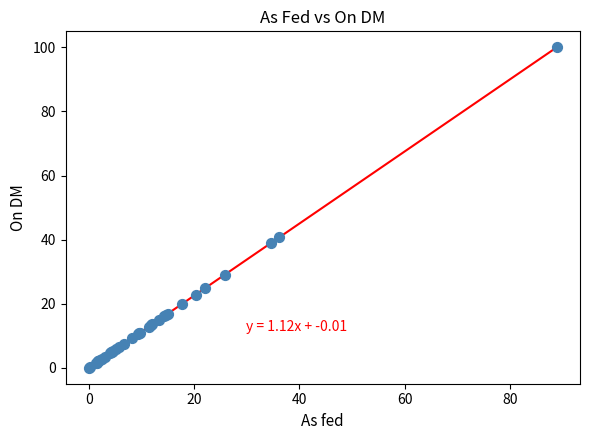

What Y value in the scatter plot is closest to 50?

40.7